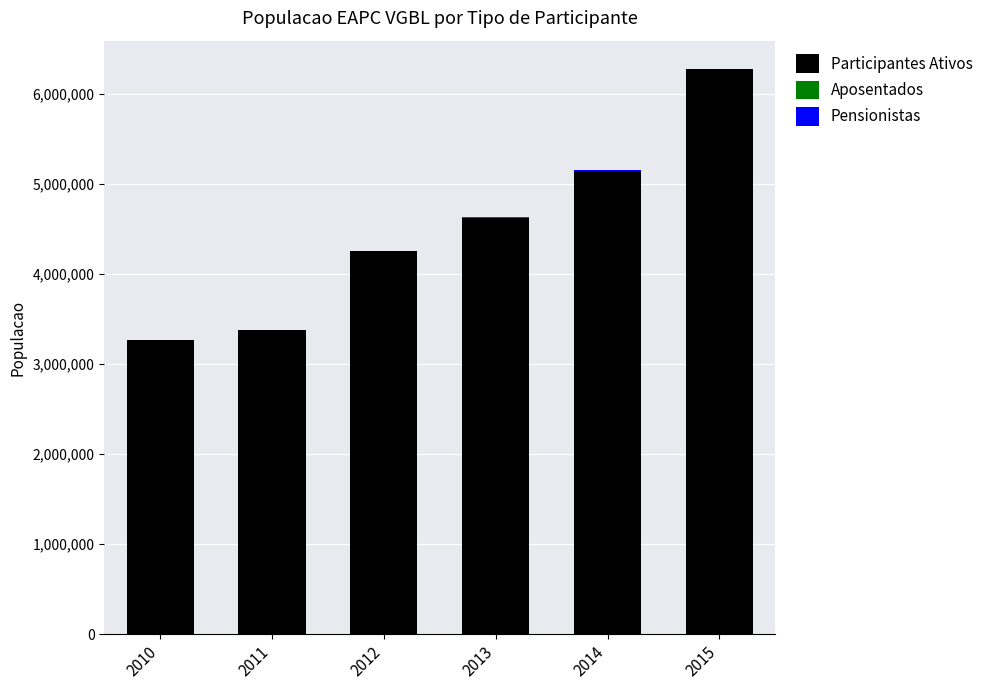

At which category is the sum across all series the highest?

2015